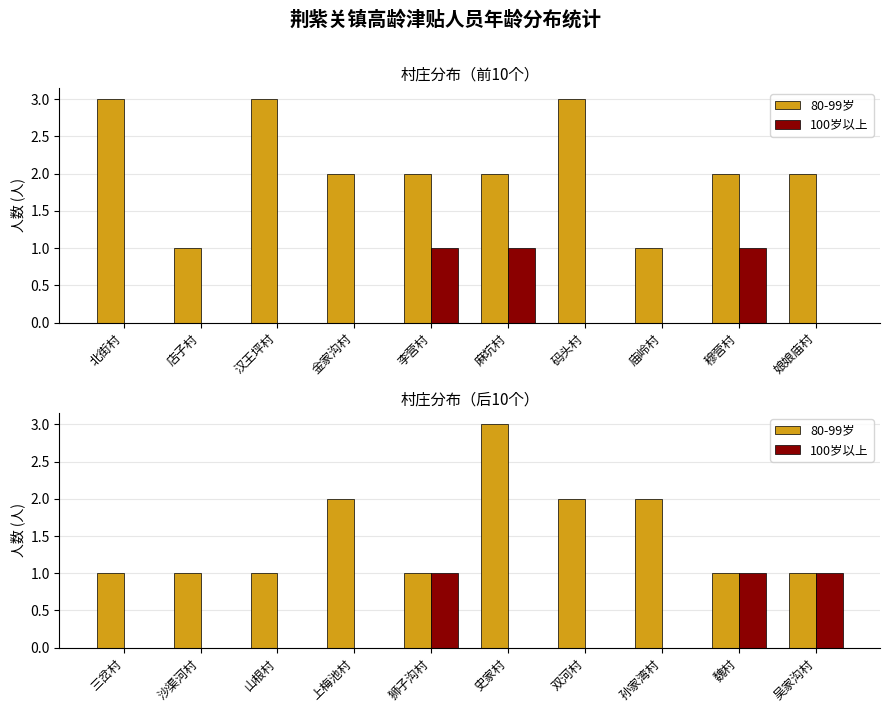

How many distinct data groups are displayed?

2